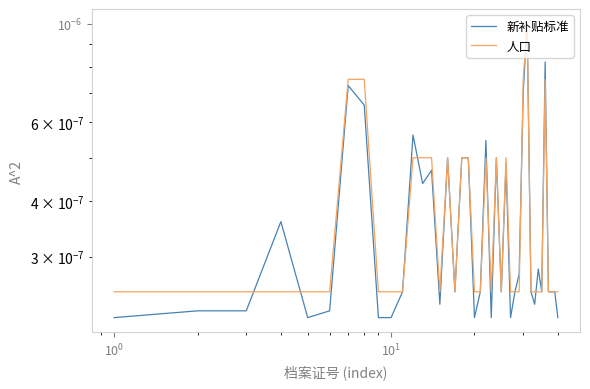

Which series has the largest range (max minus min)?

新补贴标准